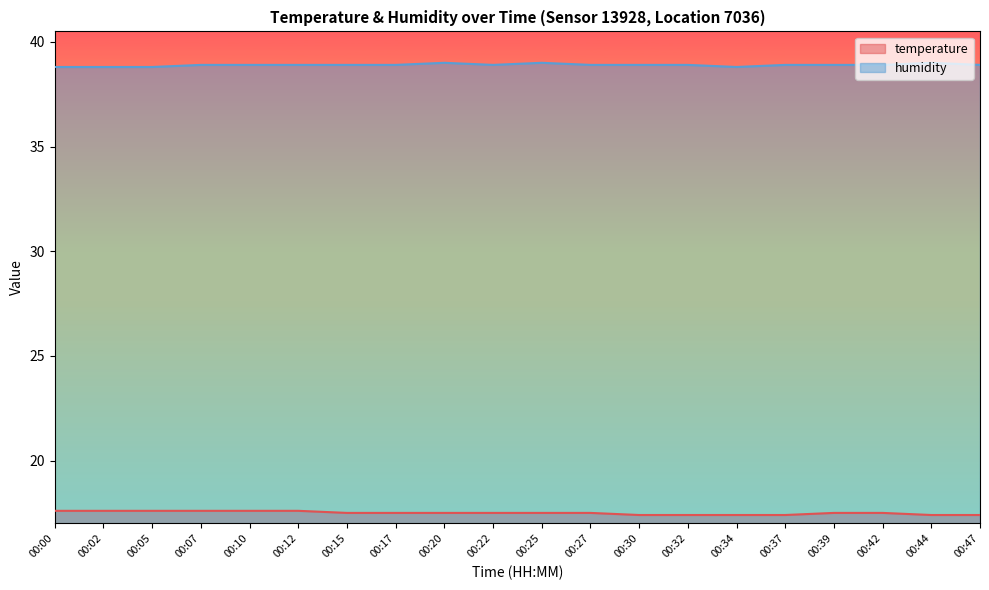

What is the sum of the temperature values at 00:37 and 00:07?

35.0